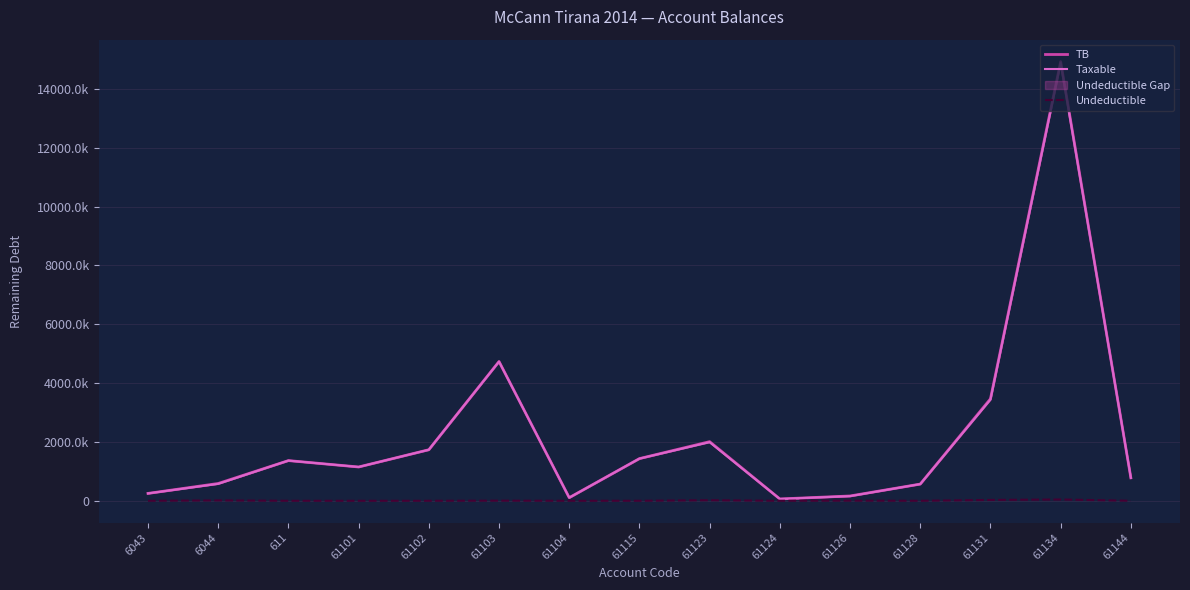

Which category has the lowest value in the Undeductible series?

6043